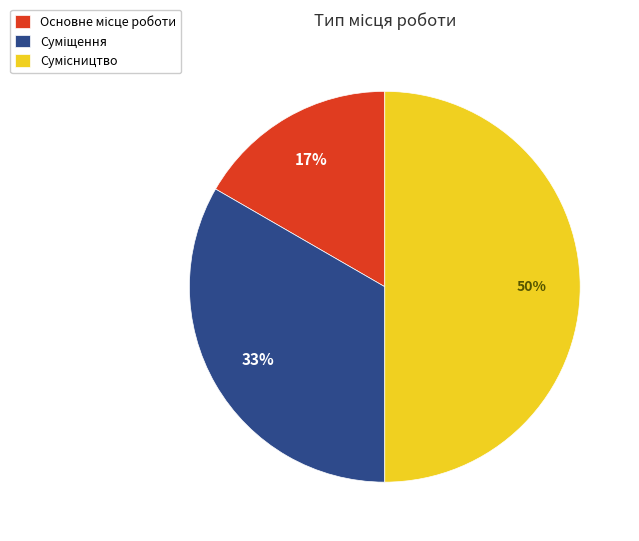

To the nearest percent, what is the average slice percentage?

33%